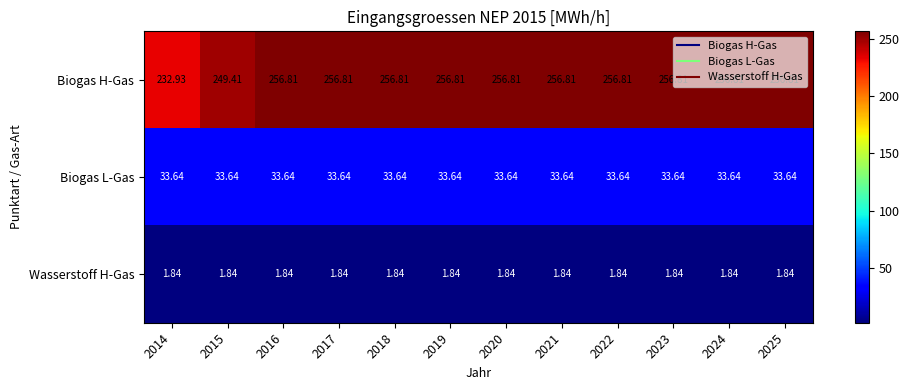

At how many categories does at least one series exceed 34?

12